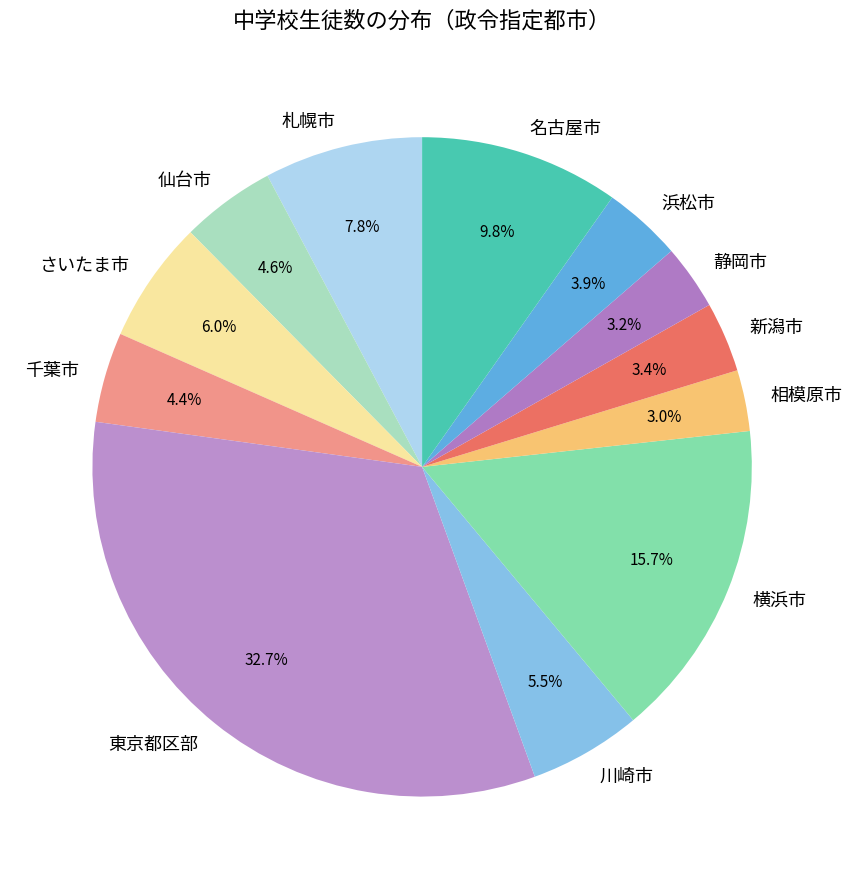

What is the largest slice in the pie chart?

東京都区部